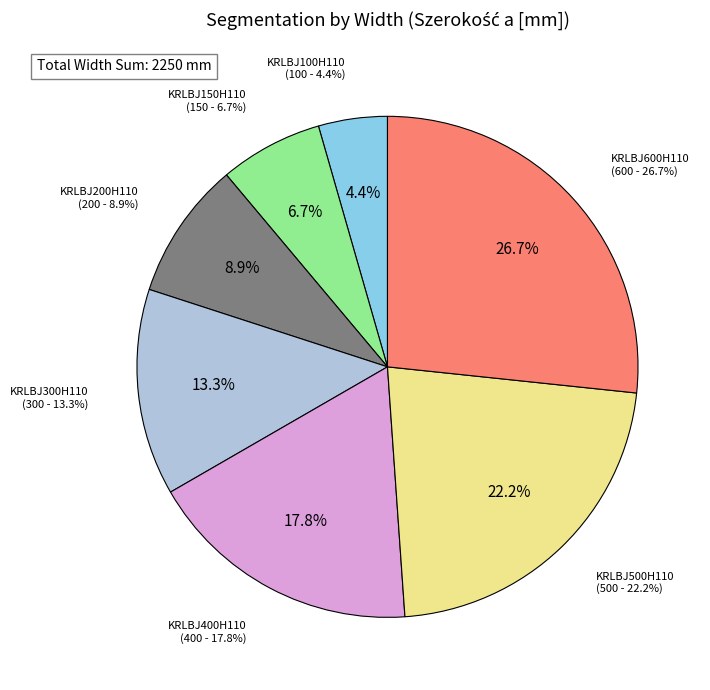

Which category has the biggest portion of the pie?

KRLBJ600H110